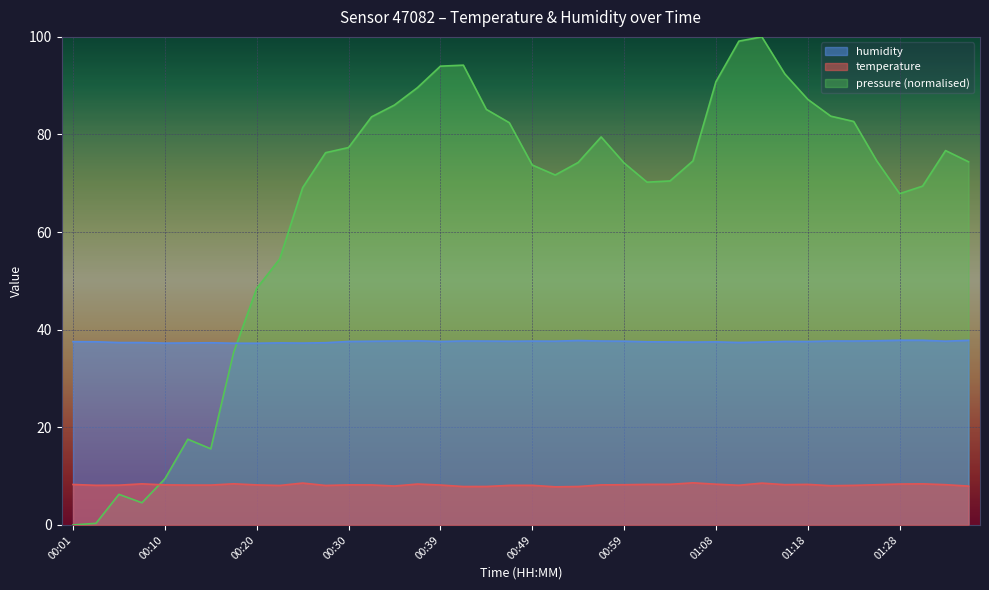

Where is the first local maximum for humidity?

00:15